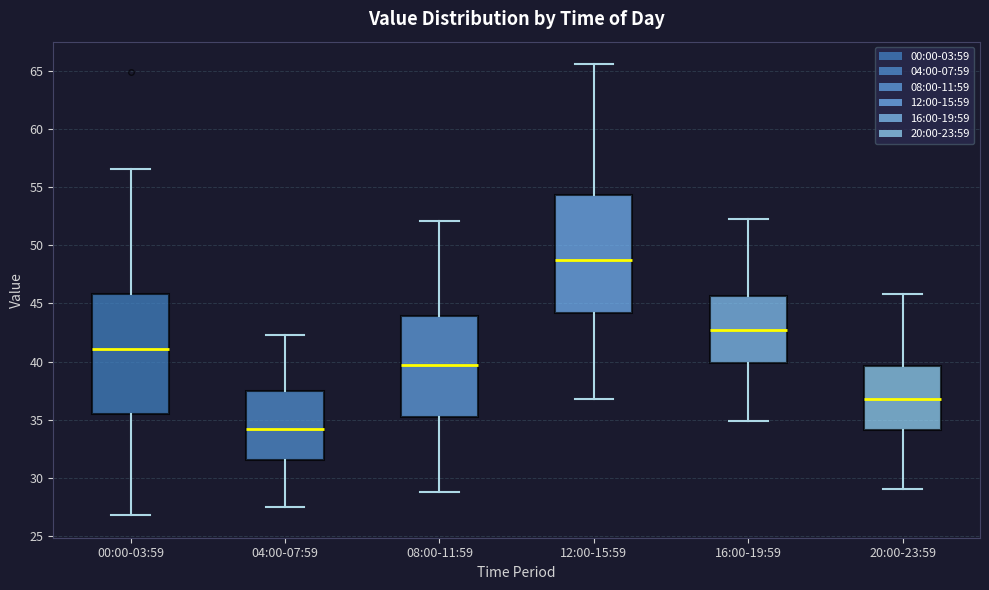

Which box's median line is the highest?

12:00-15:59